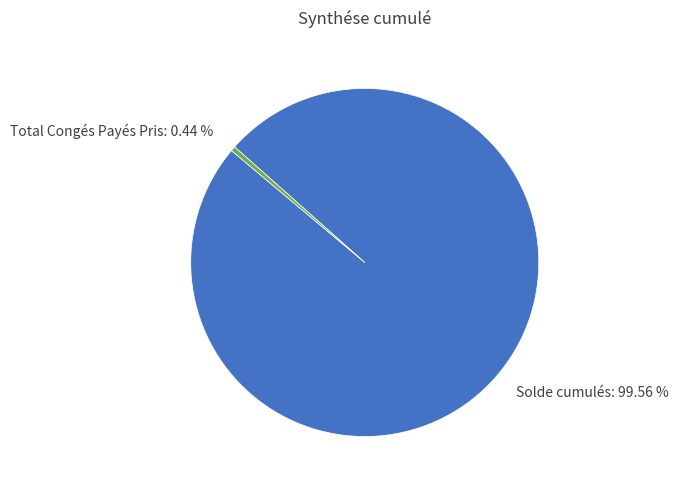

Which has a higher value, Total Congés Payés Pris or Solde cumulés?

Solde cumulés